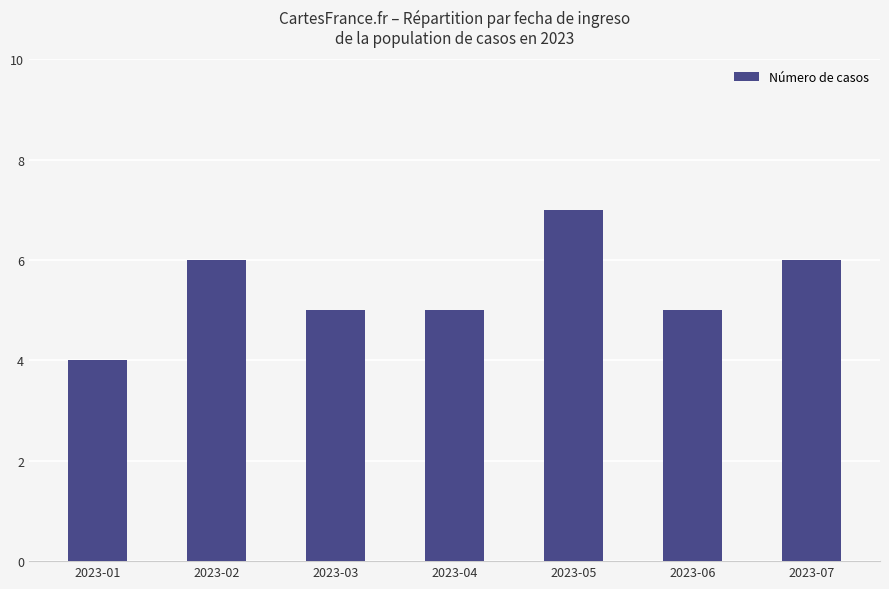

What is the difference between the maximum and minimum values?

3